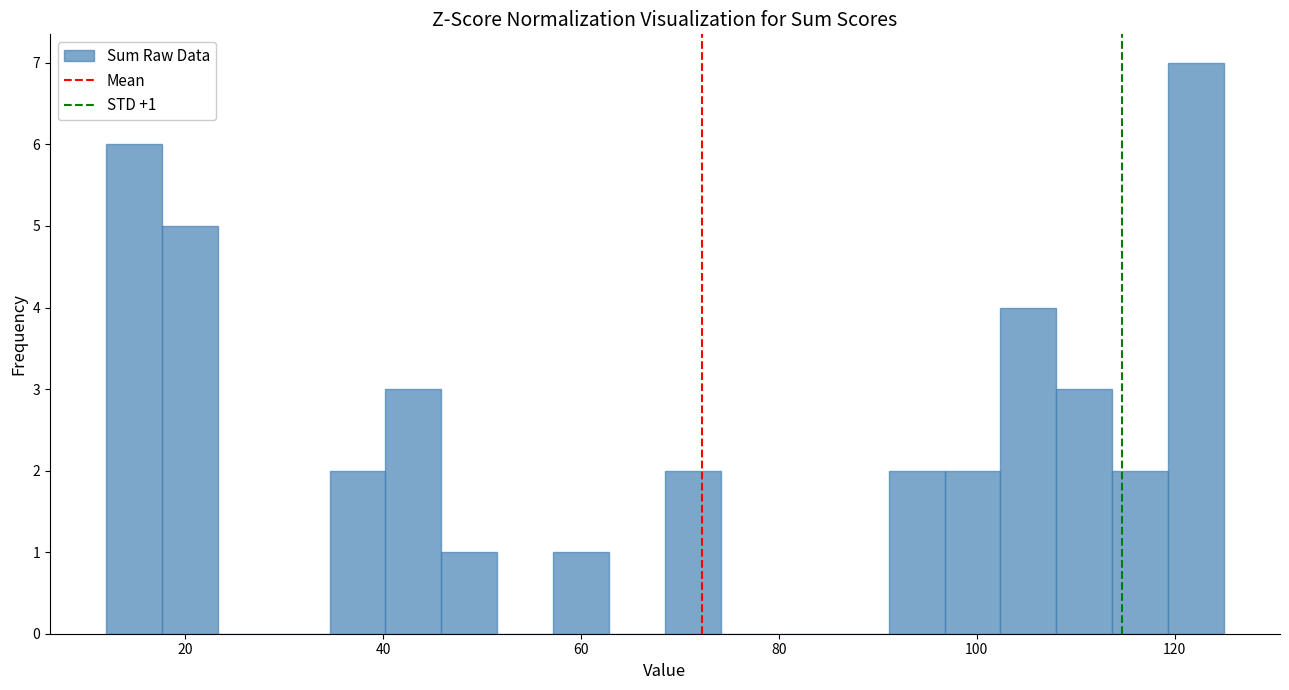

Around what value on the x-axis is the tallest bar? Give the approximate position of its centre, as read against the axis.

122